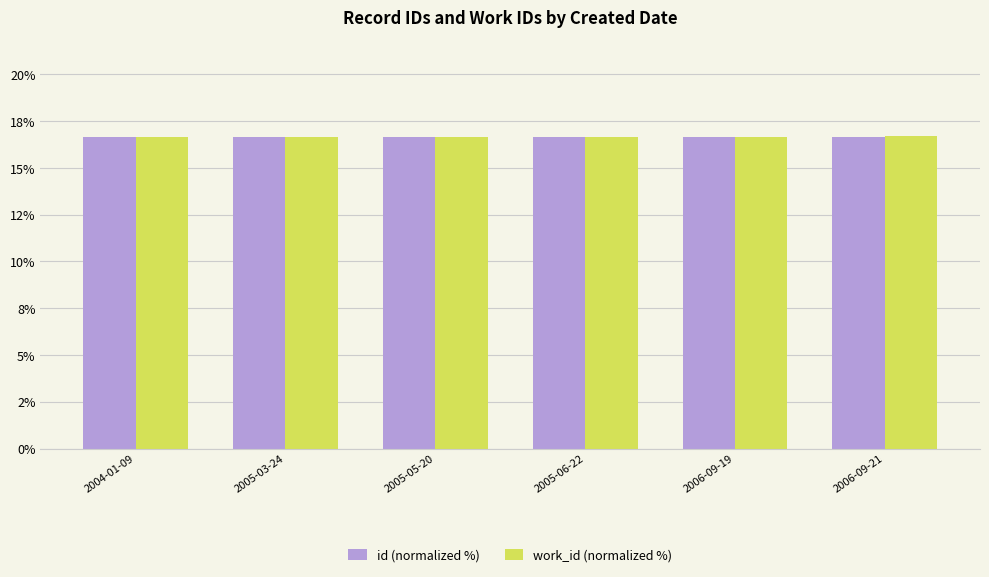

Rank the series at 2005-05-20 from highest to lowest value.

id (normalized %), work_id (normalized %)